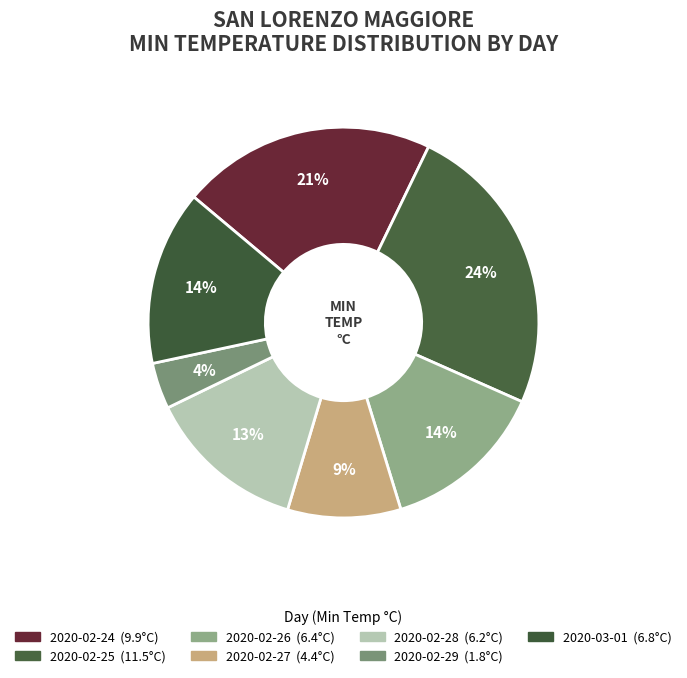

Count the number of slices in the pie.

7